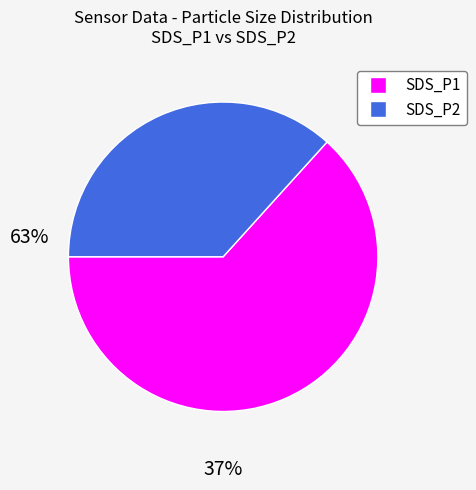

Which slice is the largest?

SDS_P1